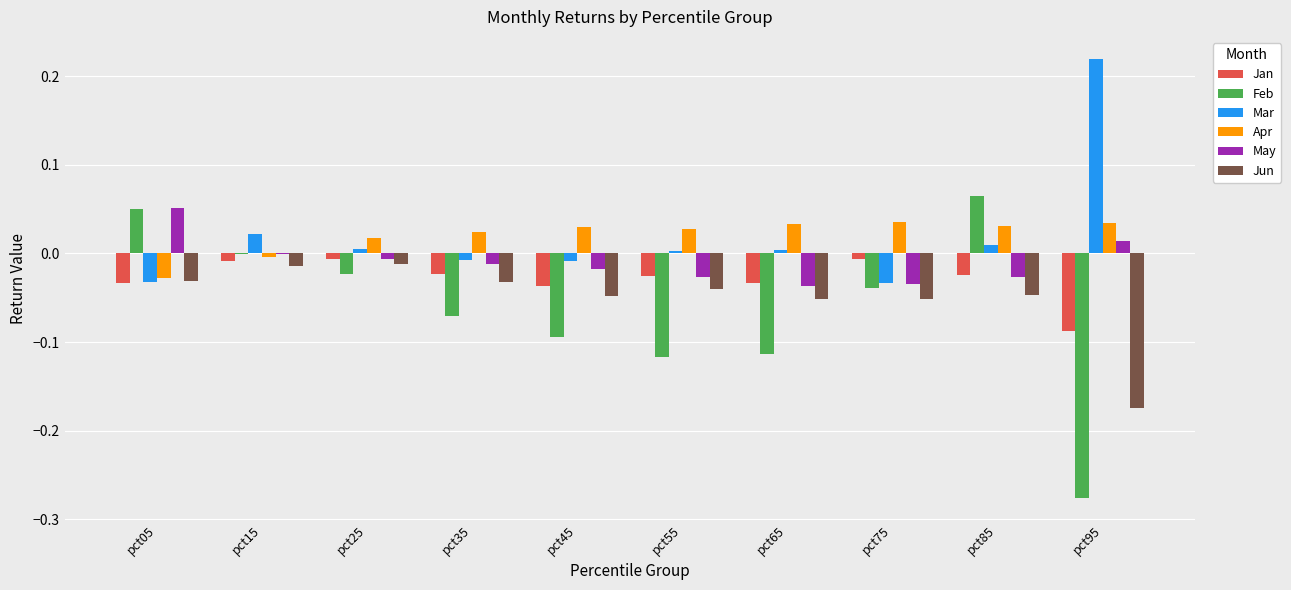

The Apr series shows 0.0 at pct55. True or false?

True